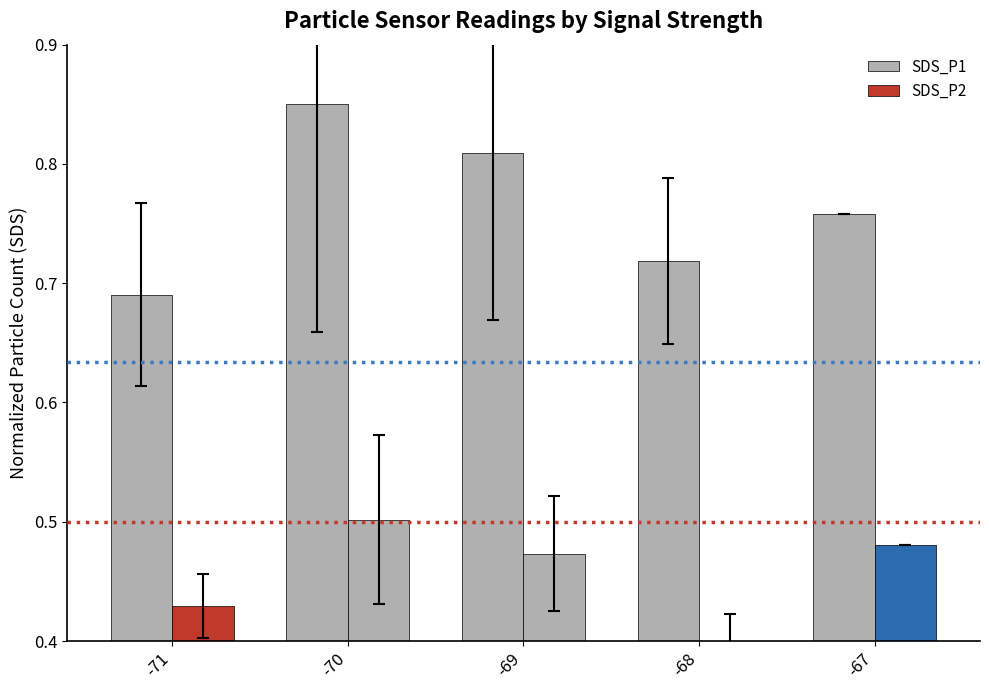

How many bars are there in total?

10